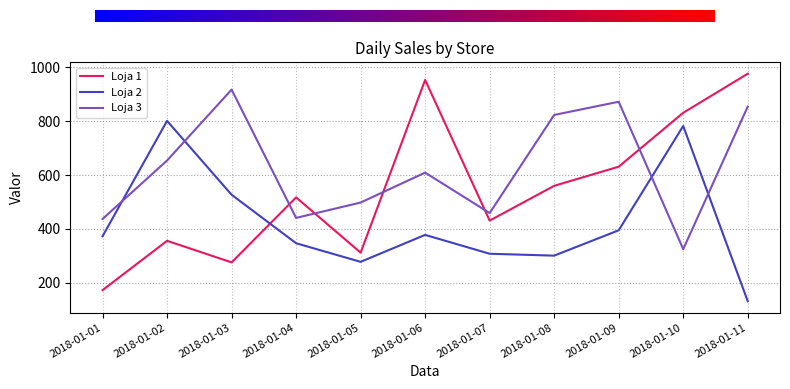

The Loja 3 series shows 807 at 2018-01-07. True or false?

False